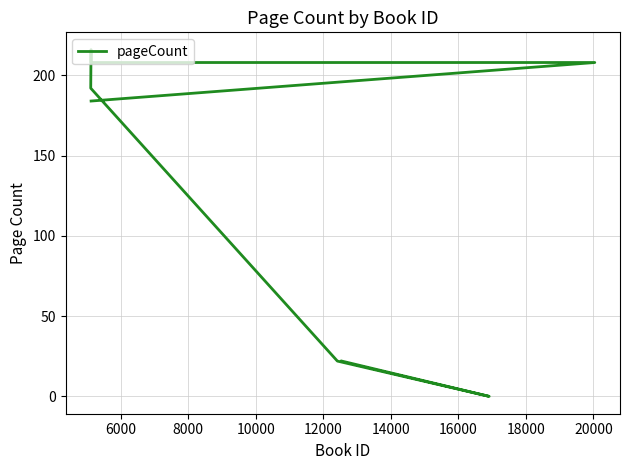

How many data points are above 192?

4